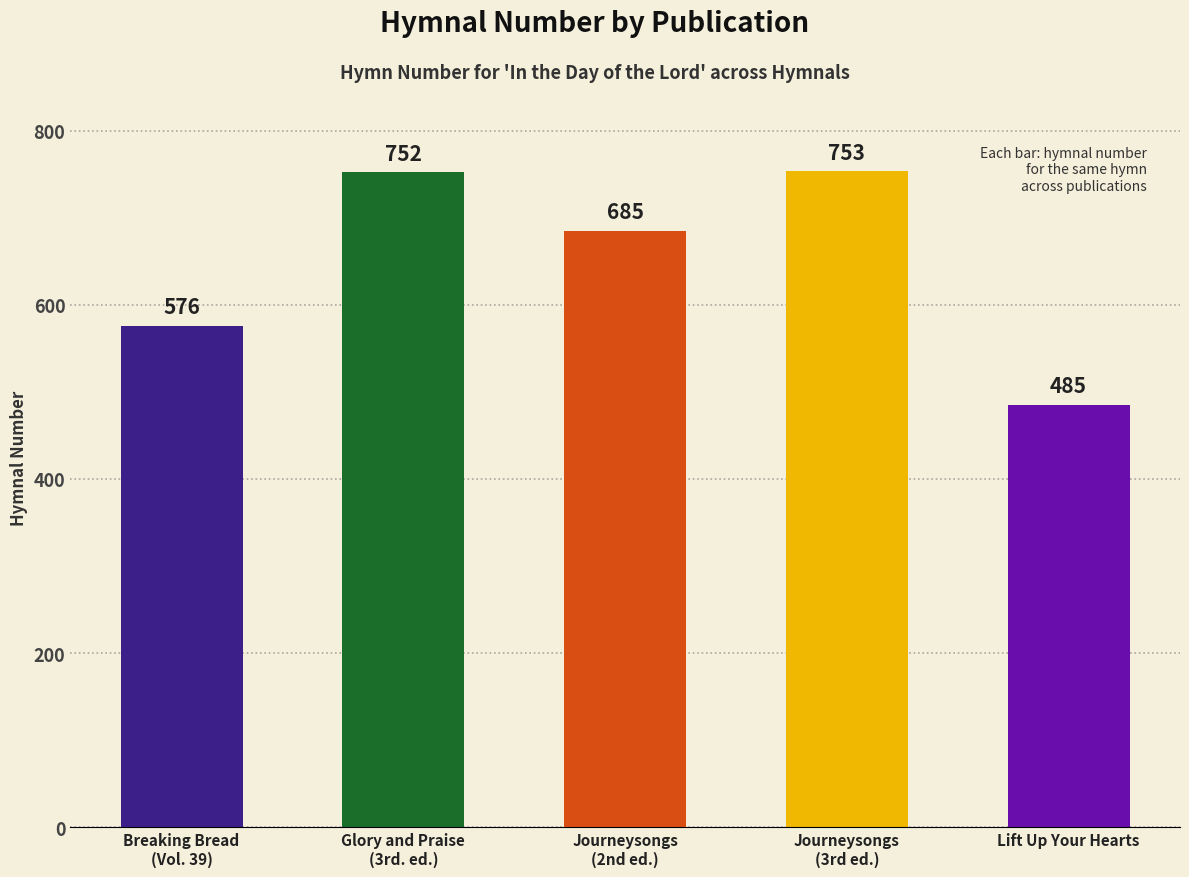

Where is the data nearest to the value 619?

Breaking Bread
(Vol. 39)